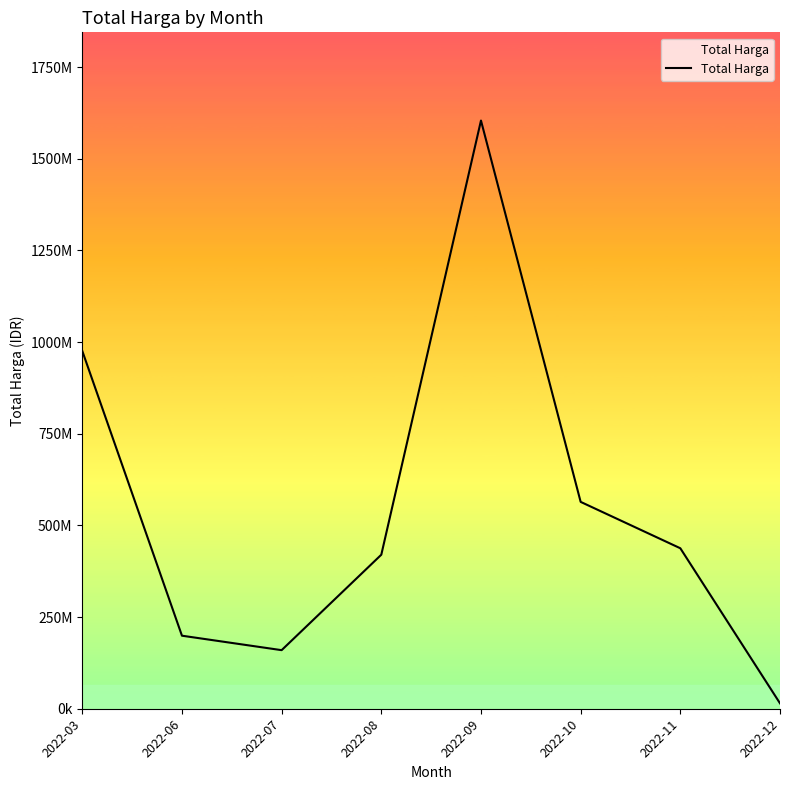

Is this an area chart (filled region under the line)?

Yes